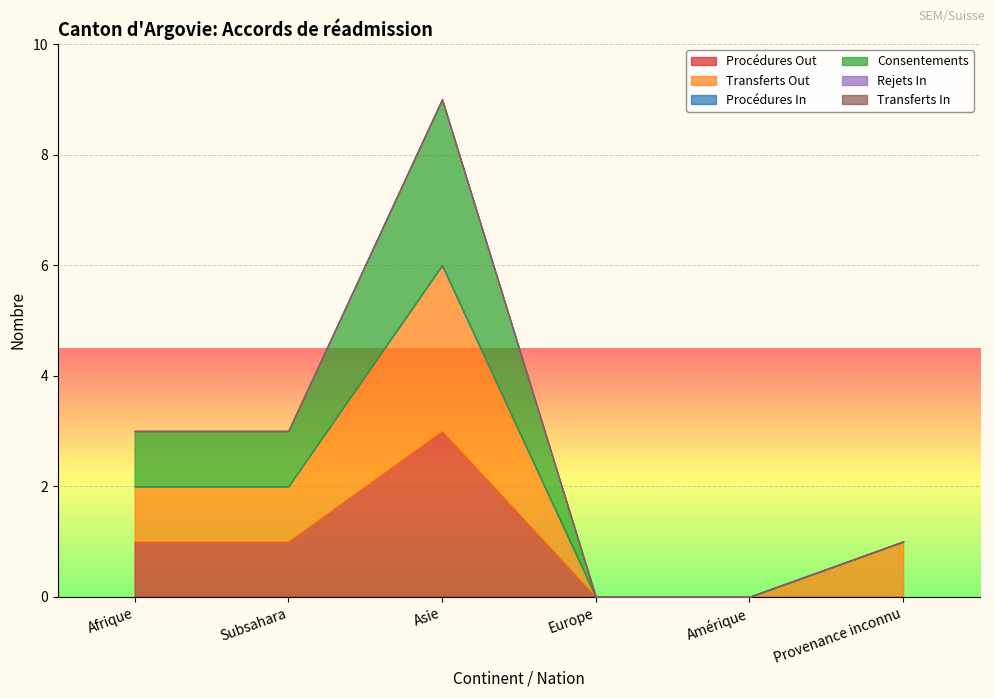

Between Afrique and Asie, which series saw the biggest shift?

Procédures Out